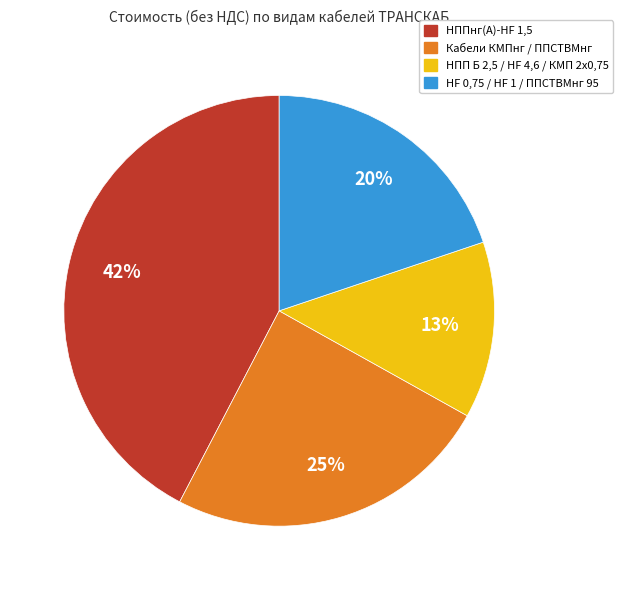

To the nearest percent, what is the average slice percentage?

25%